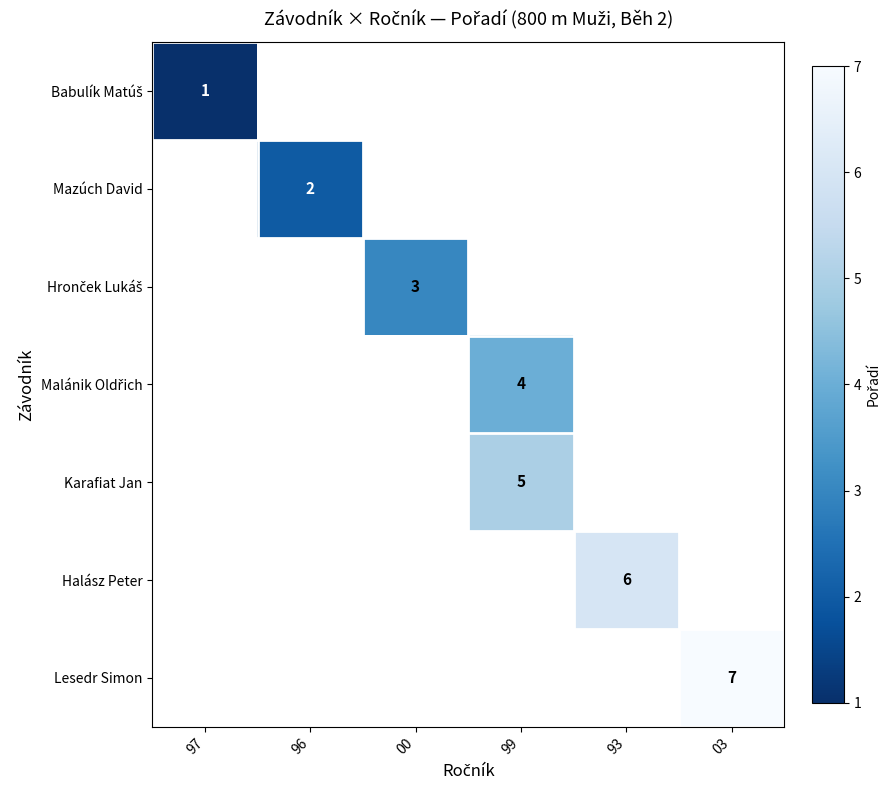

Count the number of data series in this chart.

7